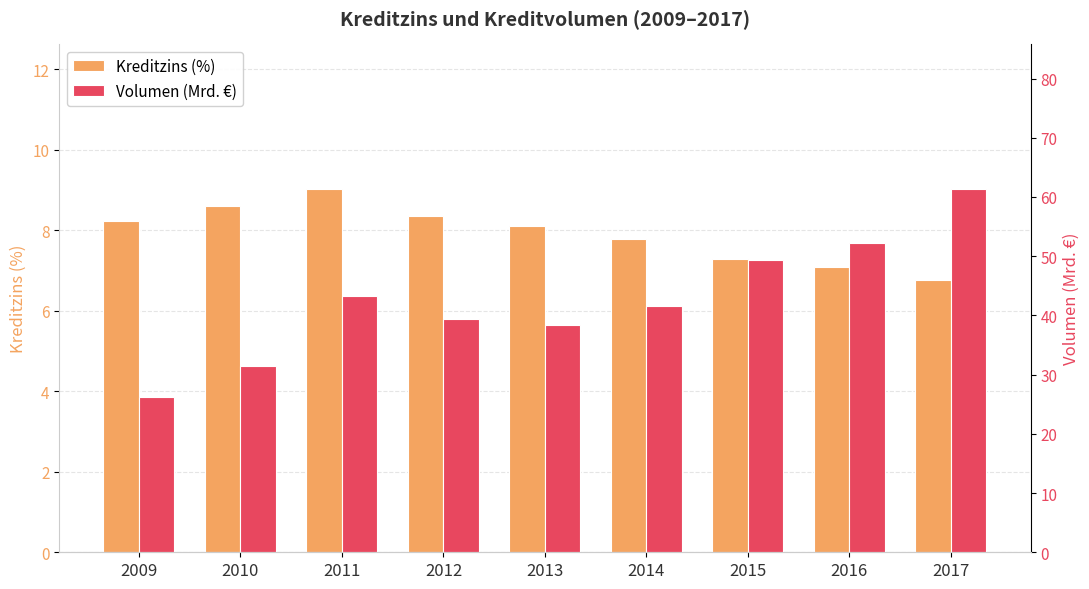

What is the difference between the highest and lowest values at 2017?

54.5